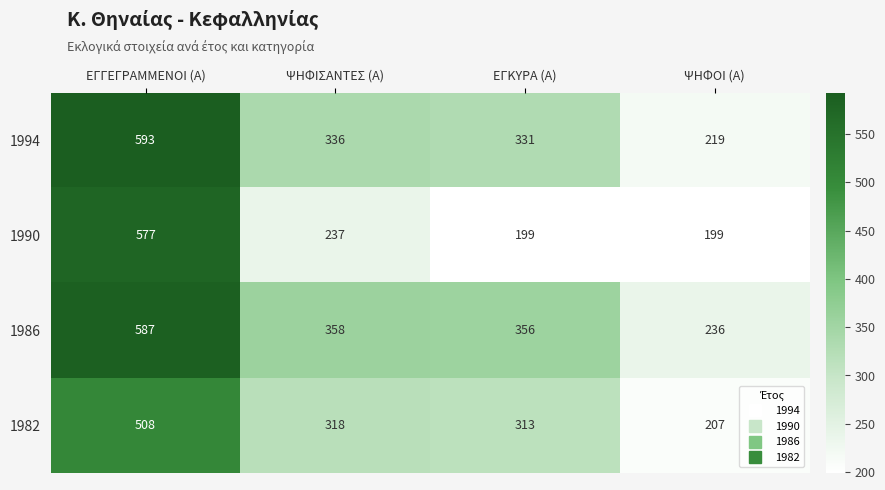

At ΨΗΦΟΙ (Α), list the series in order from largest to smallest.

1986, 1994, 1982, 1990